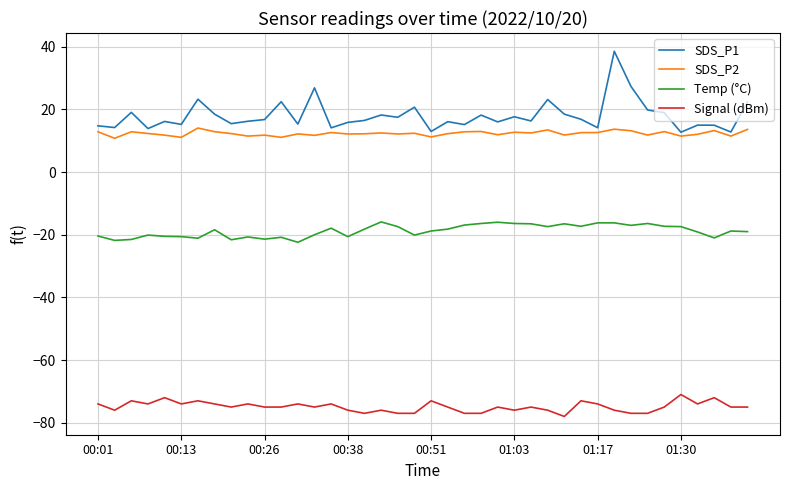

What is the maximum value for SDS_P1?

38.6